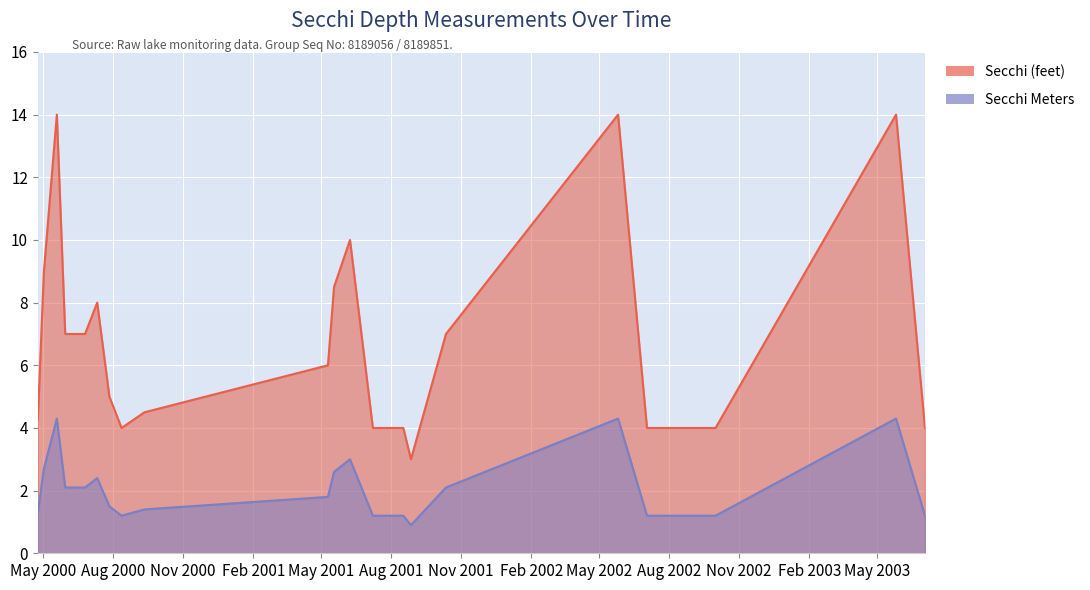

What is the value of the Secchi point at the 2nd from the left?

9.0